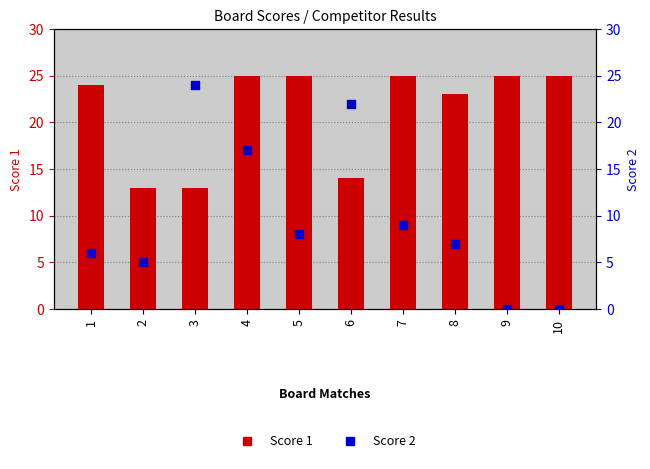

At how many categories does at least one series exceed 13?

9